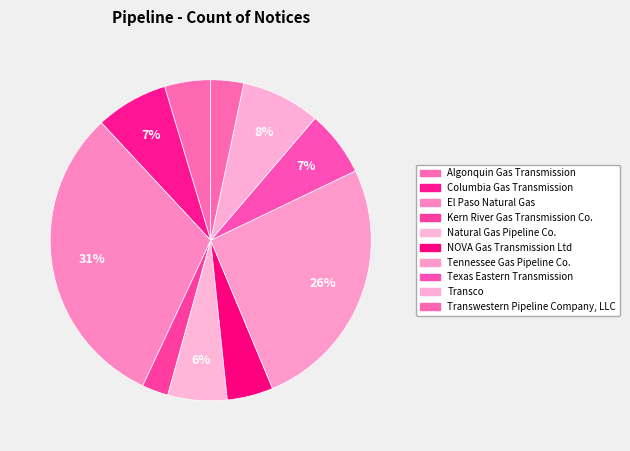

Is there a majority slice in this chart?

No